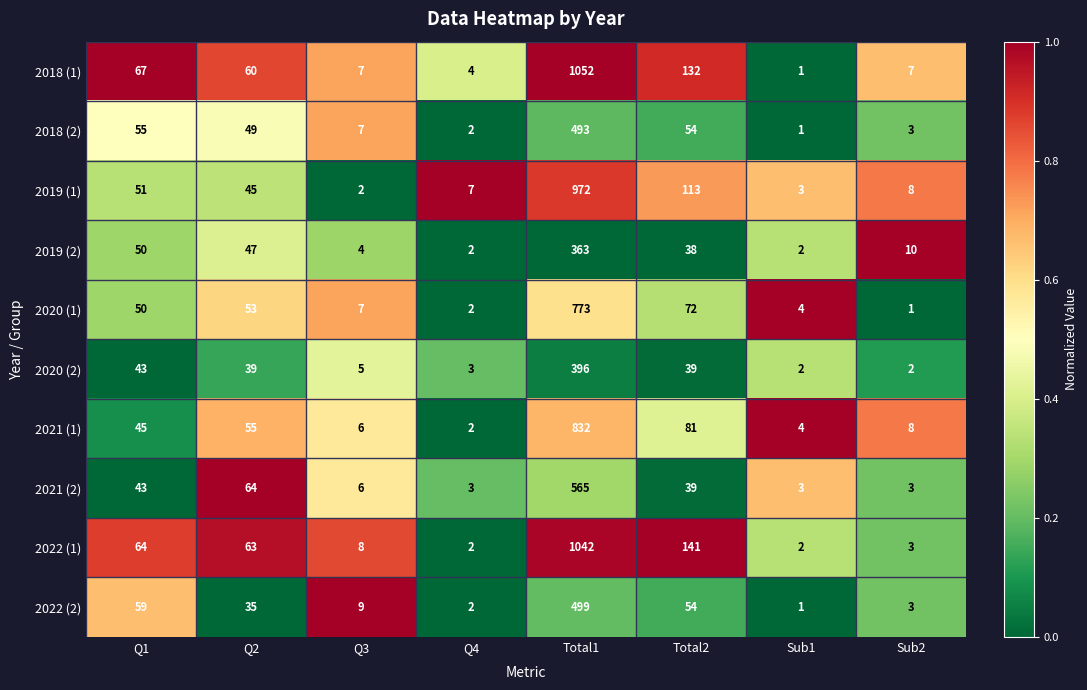

List the series in order of their peak value, lowest first.

2019 (2), 2020 (2), 2018 (2), 2022 (2), 2021 (2), 2020 (1), 2021 (1), 2019 (1), 2022 (1), 2018 (1)